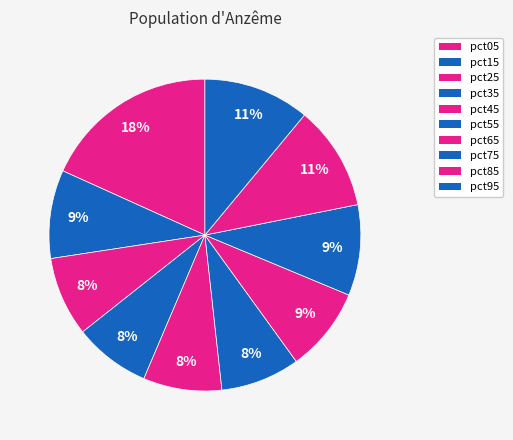

To the nearest percent, what is the combined percentage of pct75 and pct45?

18%